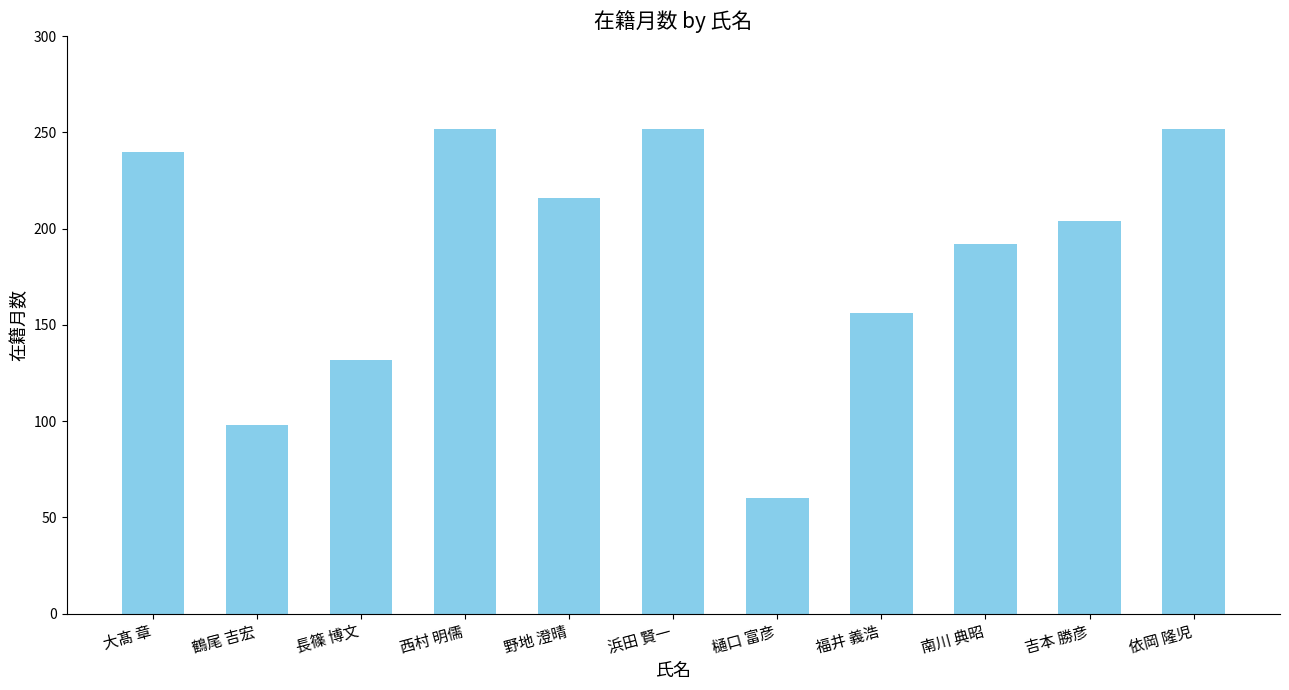

What is the value of the 11th bar from the left?

252